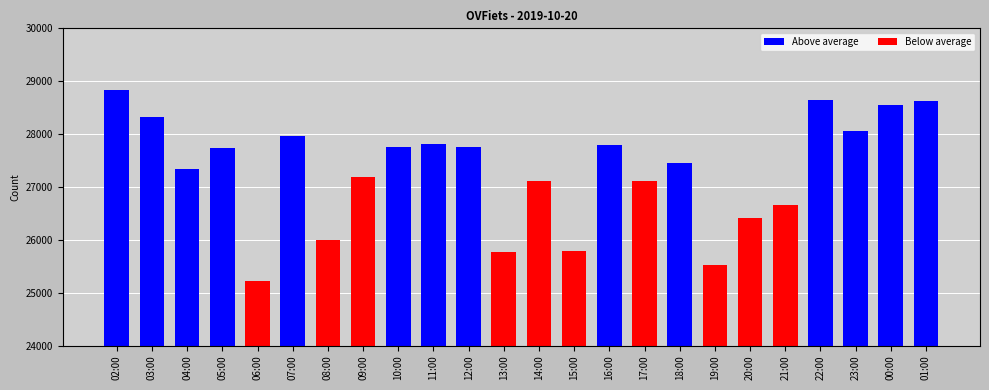

The value at 05:00 is 27732. True or false?

True